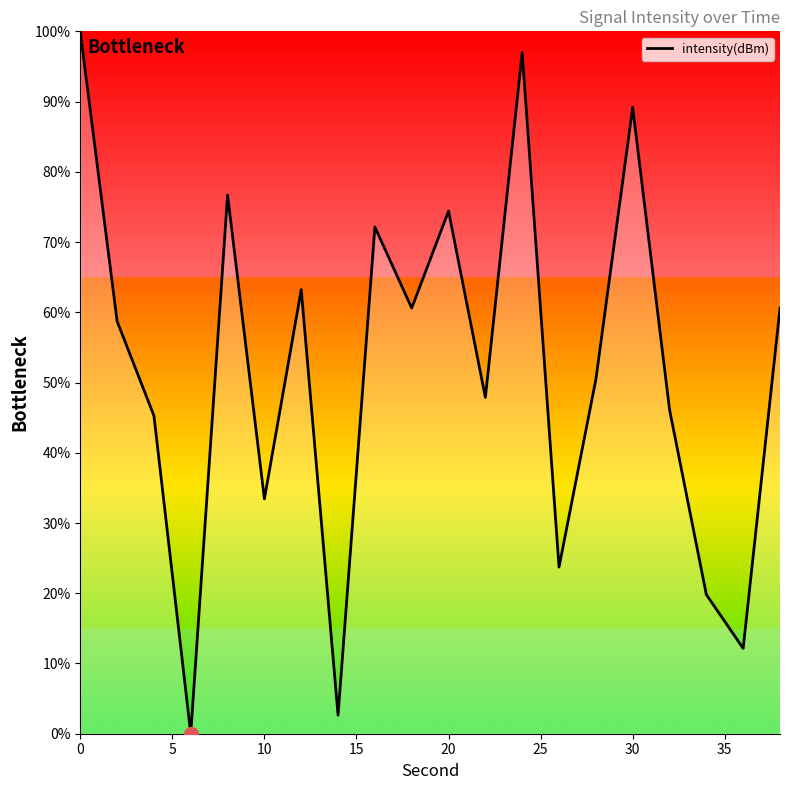

What is the difference between the maximum and minimum values?

100.0